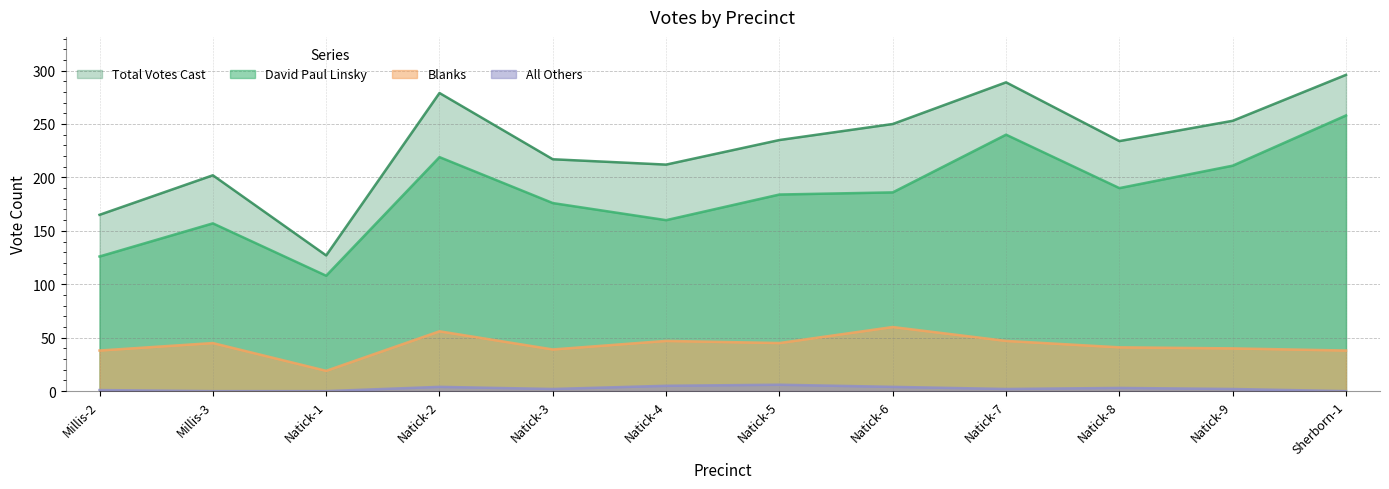

True or false: David Paul Linsky and Blanks cross at least once.

False